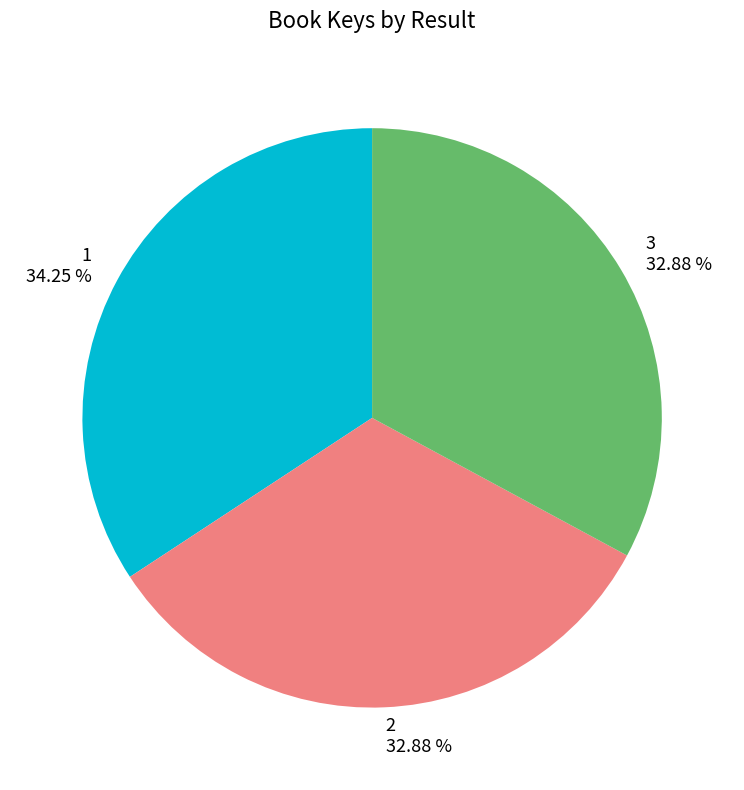

Is it true that 3 is 21% of the pie?

False